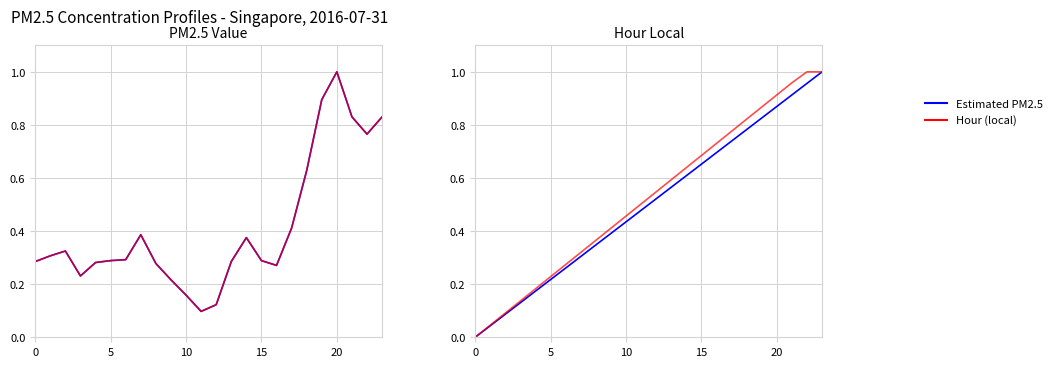

Between 21 and 22, which is larger?

21